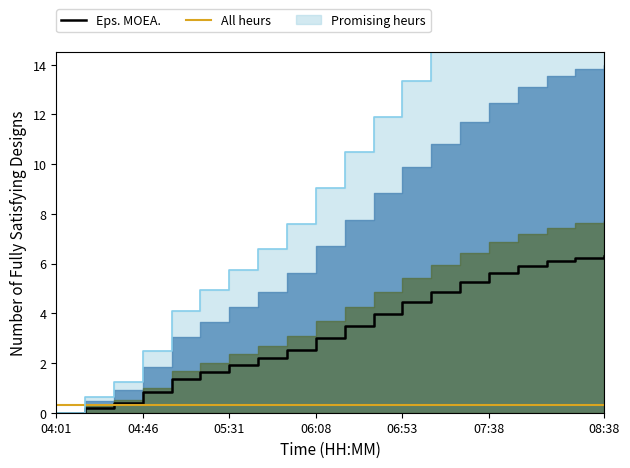

What is the highest value of the All heurs series?

0.3